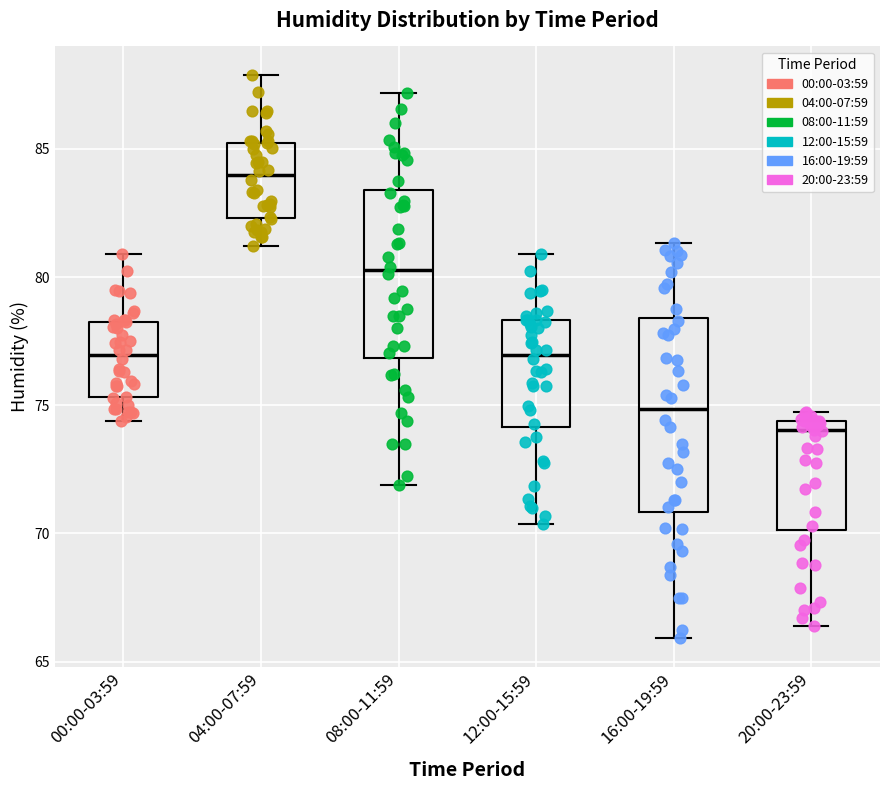

Comparing the boxes themselves (not the whiskers), which one is the tallest?

16:00-19:59